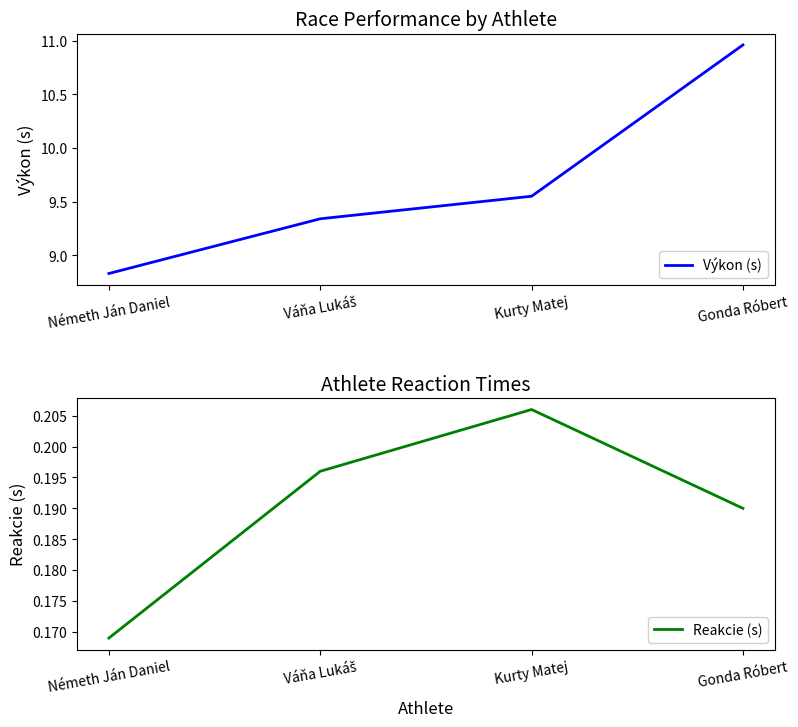

True or false: Výkon (s) has more than 2 points higher than both neighbors.

False